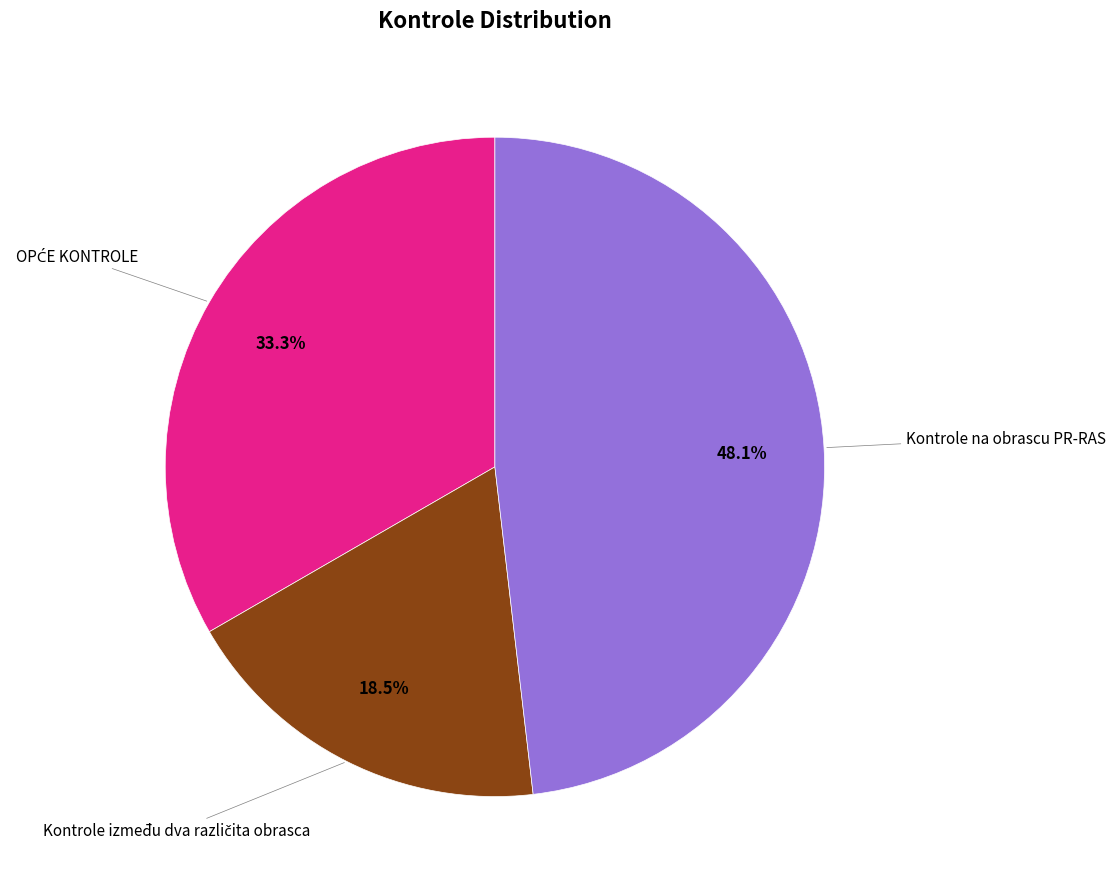

Is there any slice that represents more than half of the pie?

No